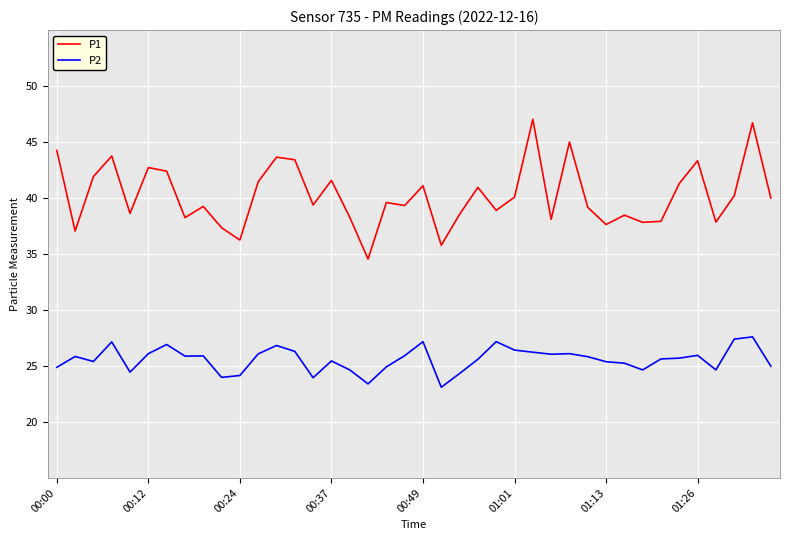

True or false: P1 and P2 intersect in this chart.

False